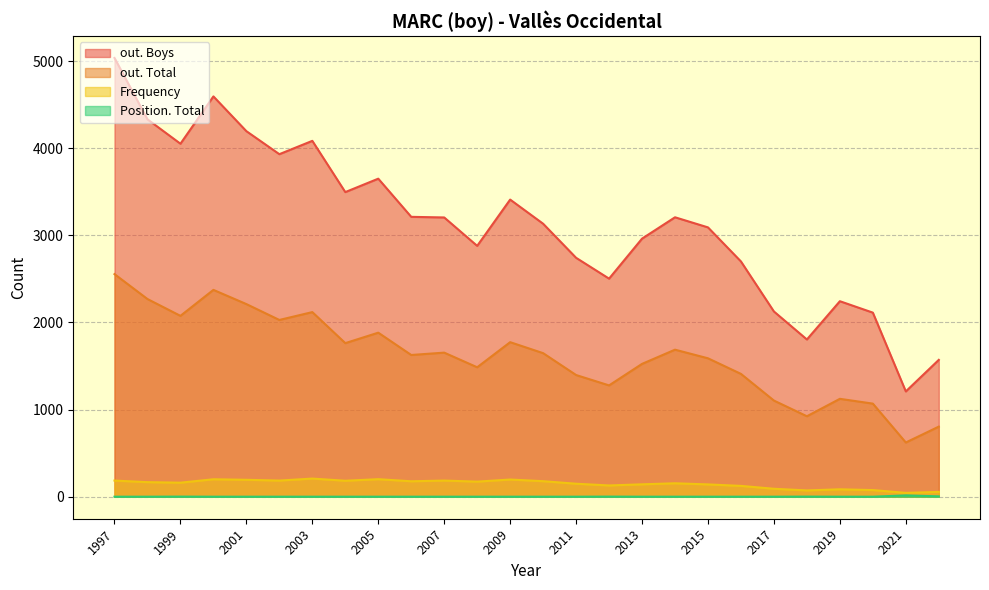

Is the value of Frequency at 2021 greater than the value of Position. Total at 2006?

Yes